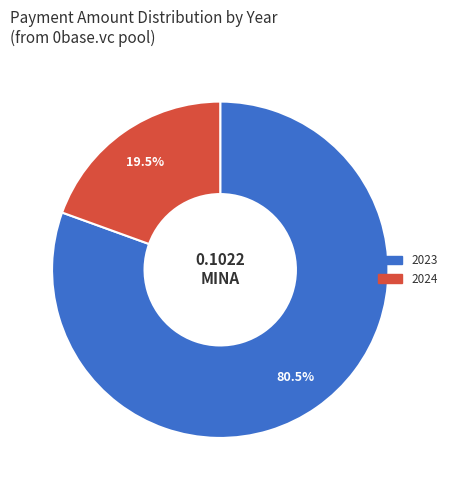

Count the number of slices in the pie.

2